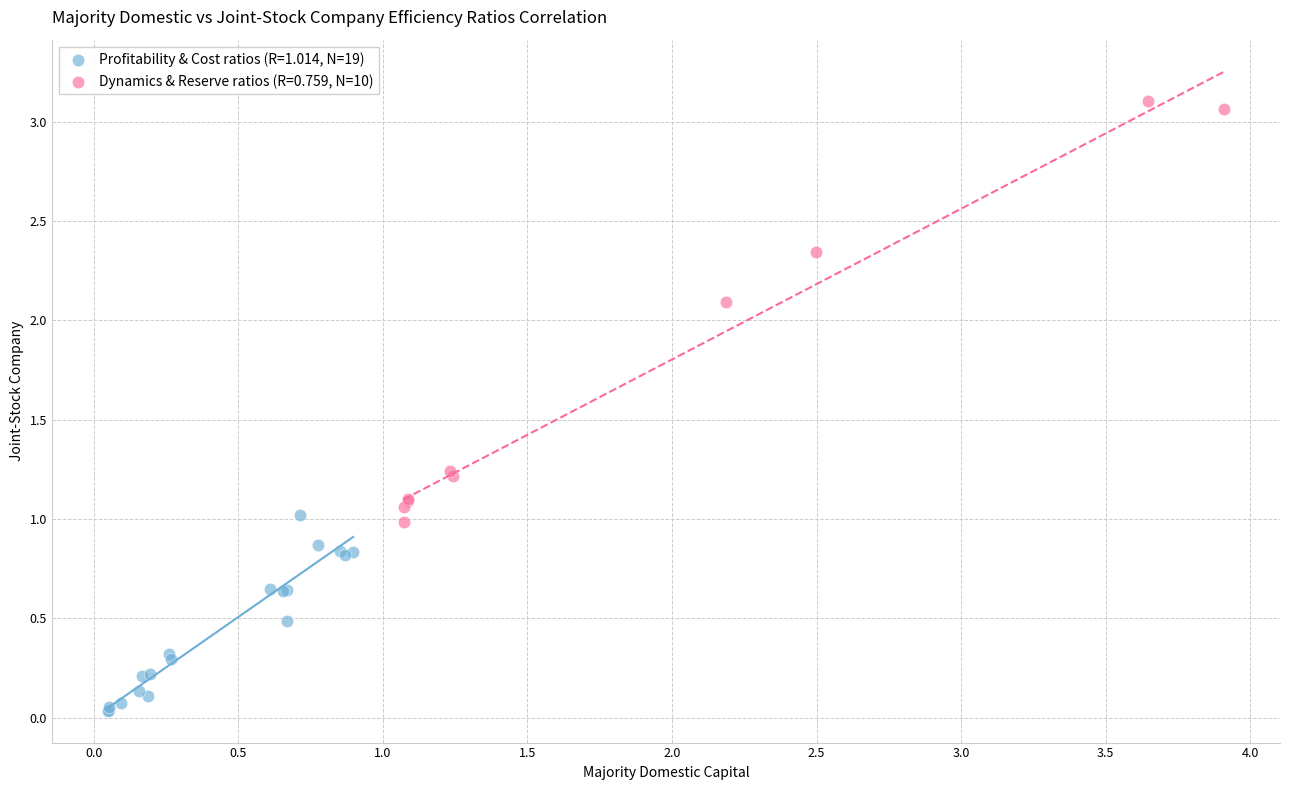

Which series has the largest Y range (max minus min)?

Dynamics & Reserve ratios (R=0.759, N=10)